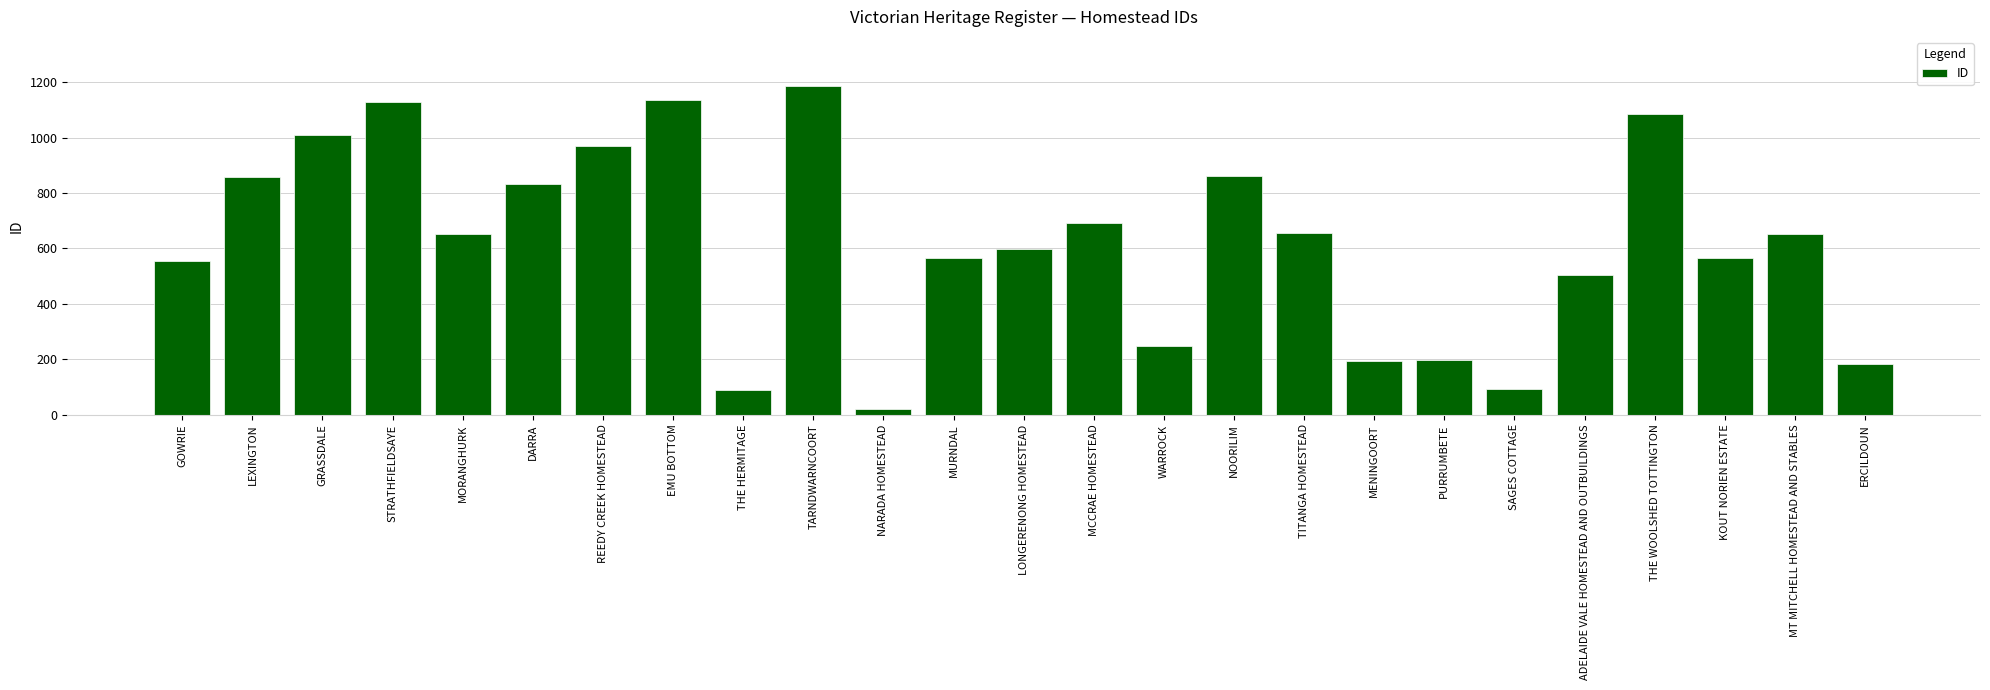

How many bars are there in total?

25